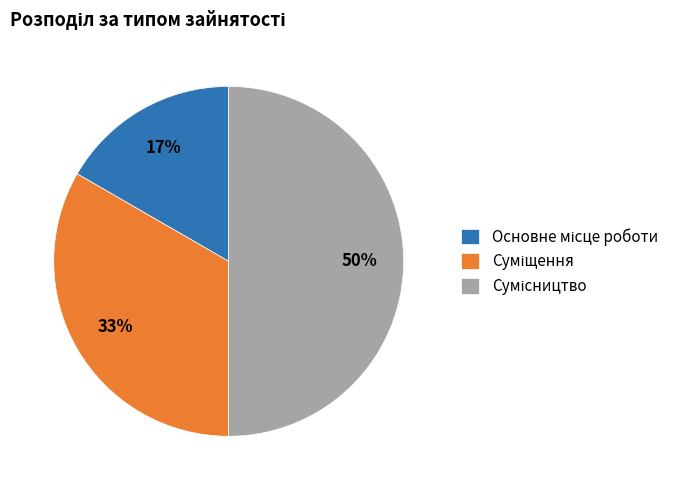

To the nearest percent, what is the average slice percentage?

33%